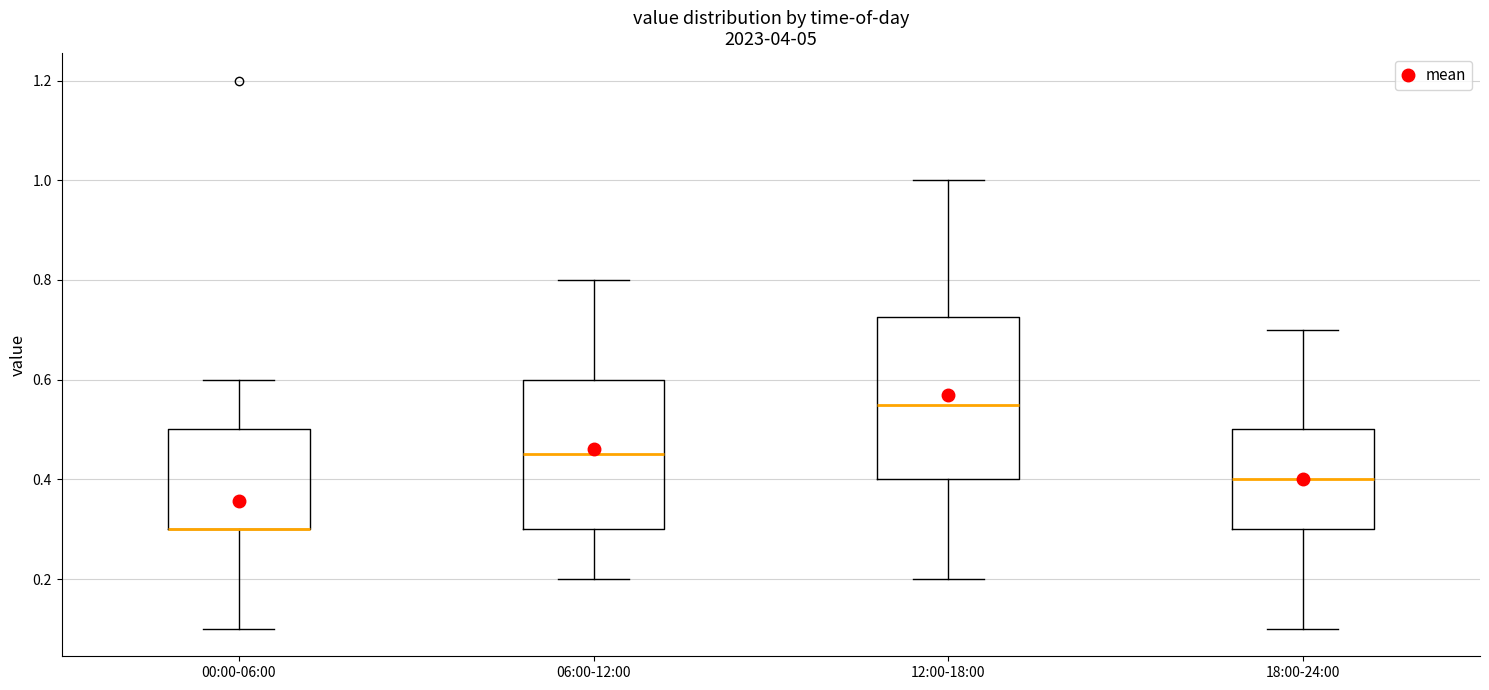

Reading left to right, read every box against the y-axis: the position of its median line, the range the box covers, and the ends of its whiskers. The values are not printed on the chart, so give them approximately, as read against the axis.

00:00-06:00: median 0.30 (drawn on the box's lower edge), box 0.30 to 0.50, whiskers 0.10 to 0.60
06:00-12:00: median 0.46, box 0.30 to 0.60, whiskers 0.20 to 0.80
12:00-18:00: median 0.56, box 0.40 to 0.72, whiskers 0.20 to 1.00
18:00-24:00: median 0.40, box 0.30 to 0.50, whiskers 0.10 to 0.70